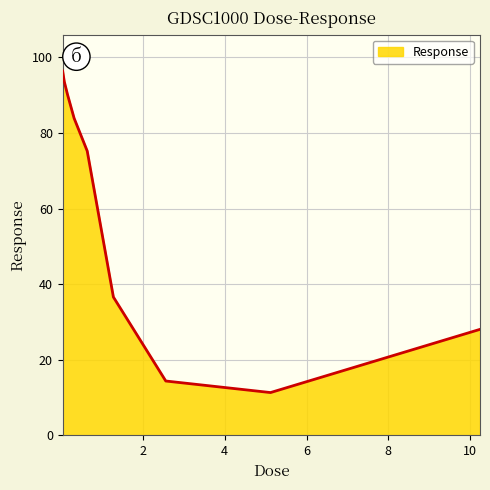

What is the difference between the maximum and minimum values?

85.1